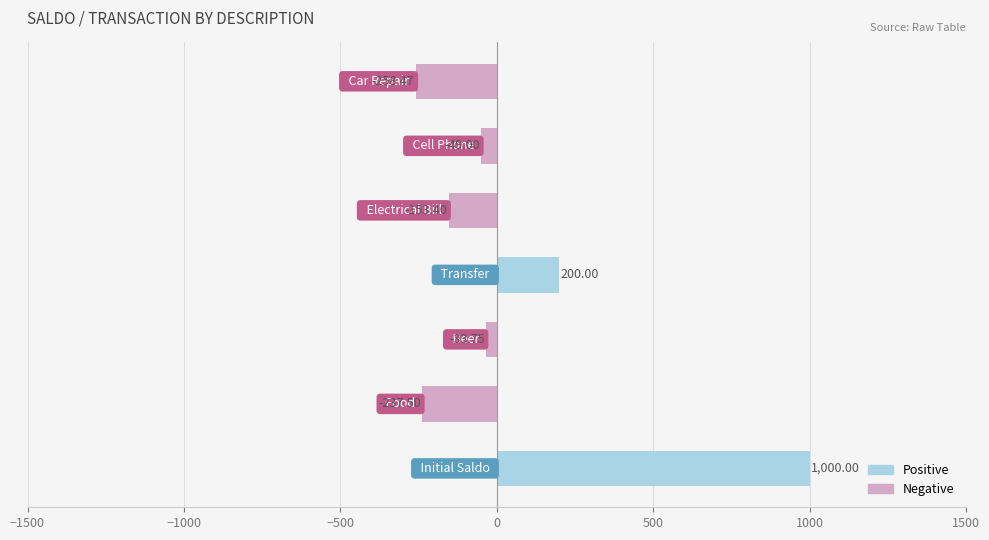

What is the difference between the maximum and minimum values?

1258.5